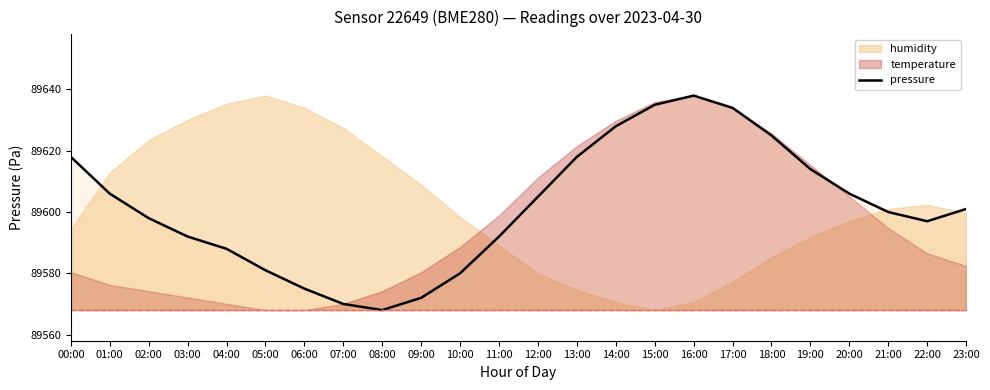

What is the difference between the second highest and second lowest values?

65